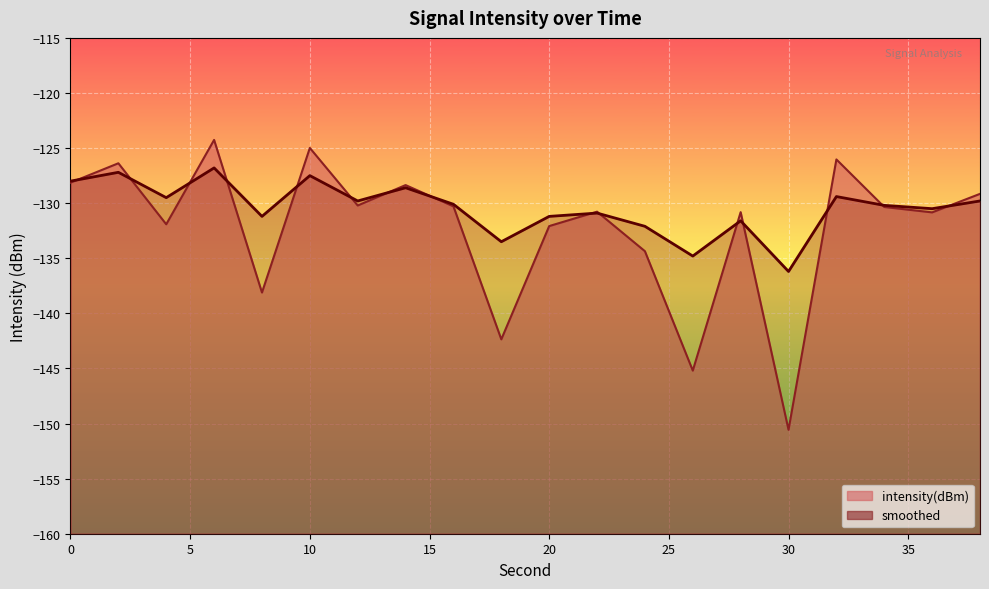

Which series changed the most between 2 and 36?

intensity(dBm)